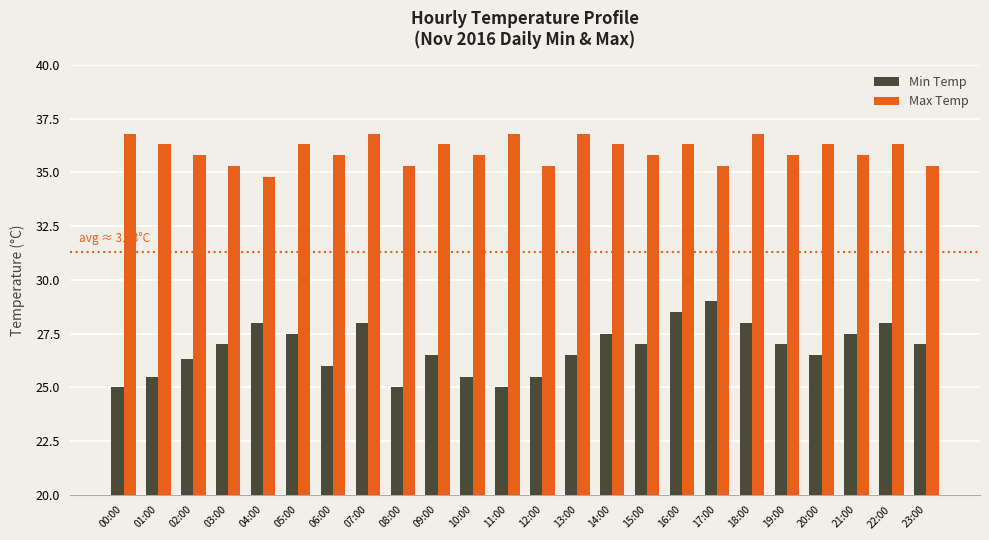

Between 00:00 and 07:00, which series saw the biggest shift?

Min Temp